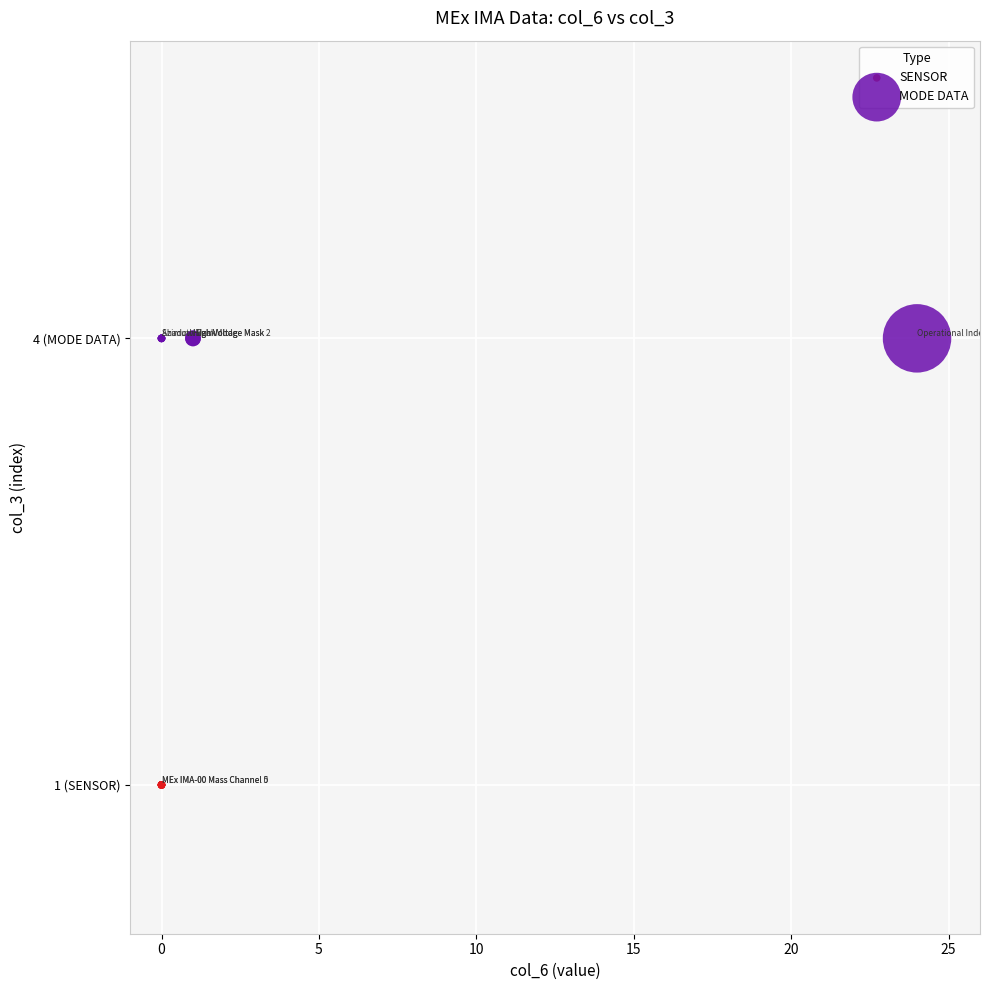

Which series contains the highest Y value?

MODE DATA